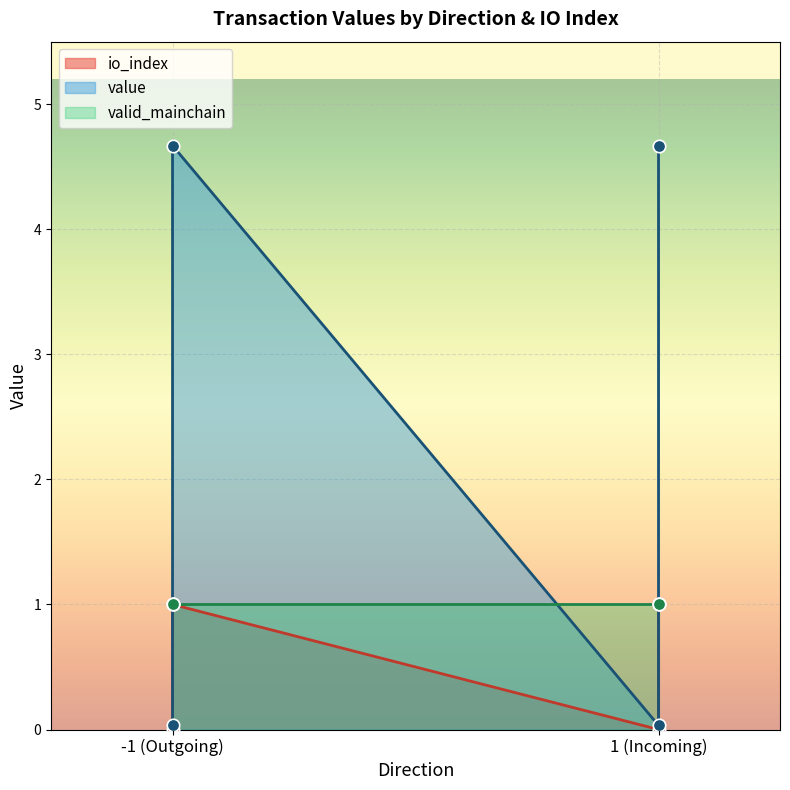

Which series has the largest Y range (max minus min)?

value